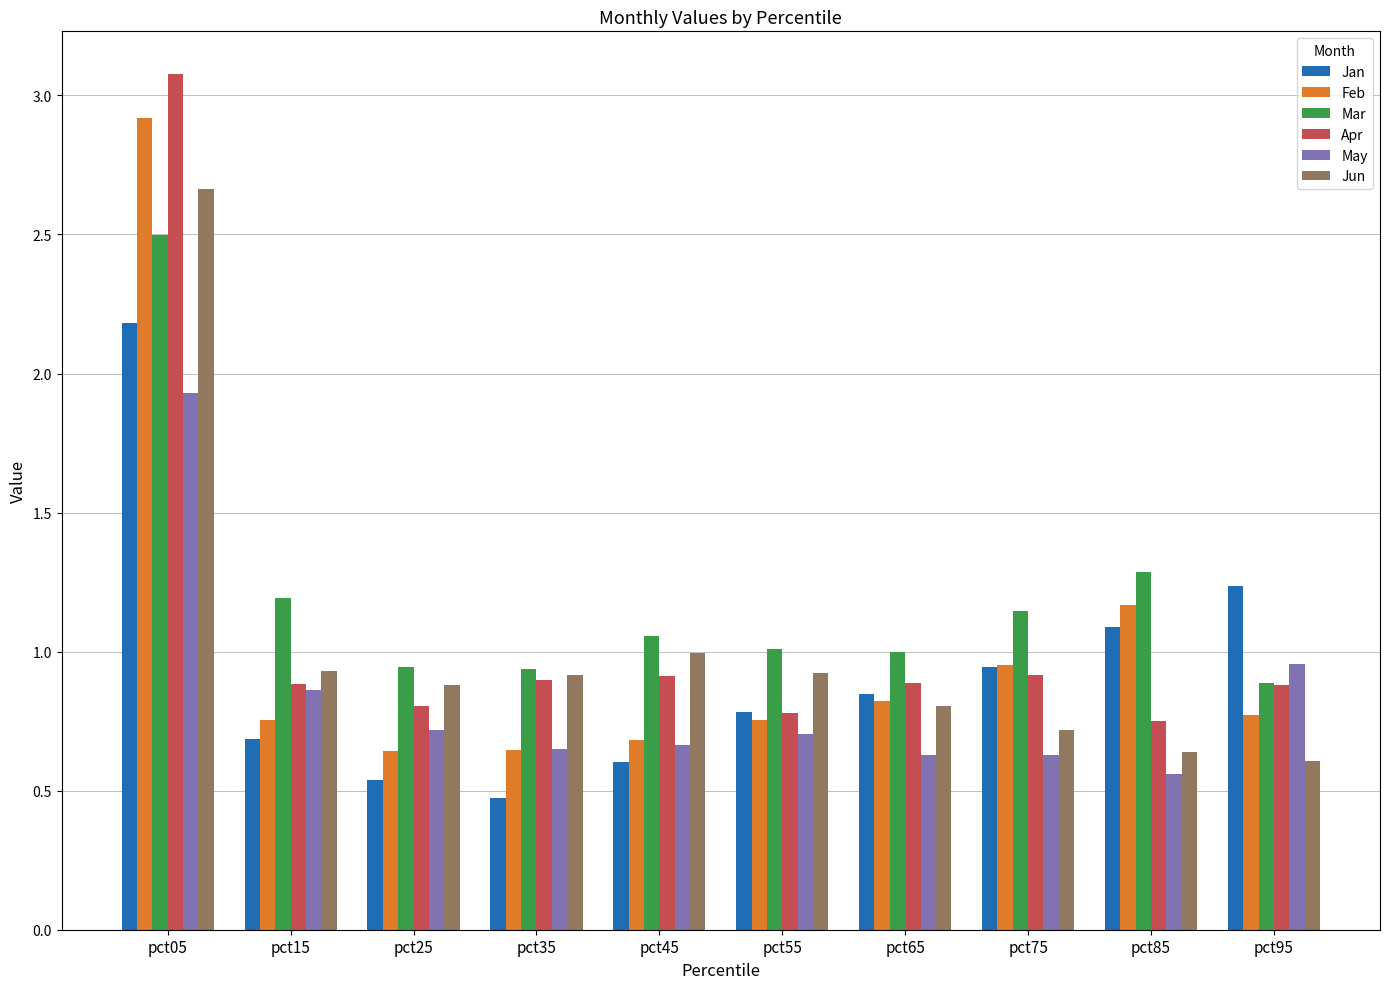

List the series in order of their peak value, lowest first.

May, Jan, Mar, Jun, Feb, Apr